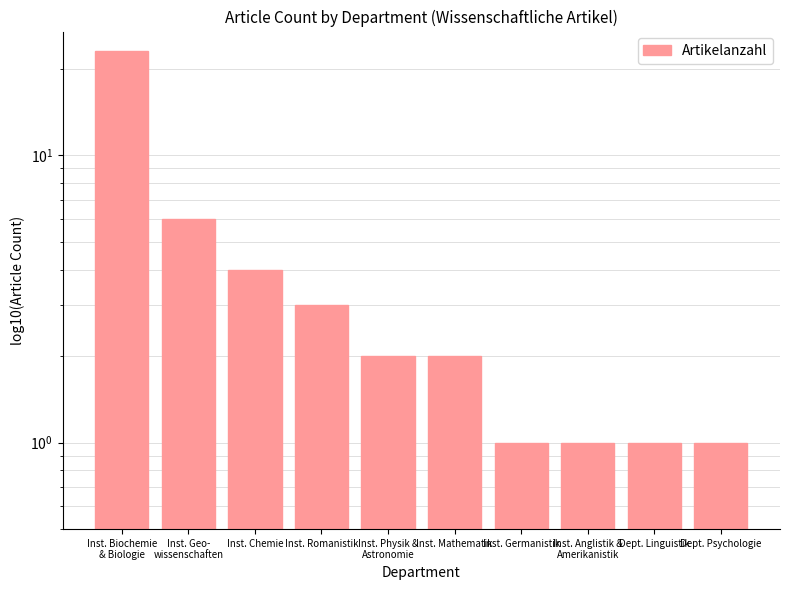

What is the greatest value displayed?

23